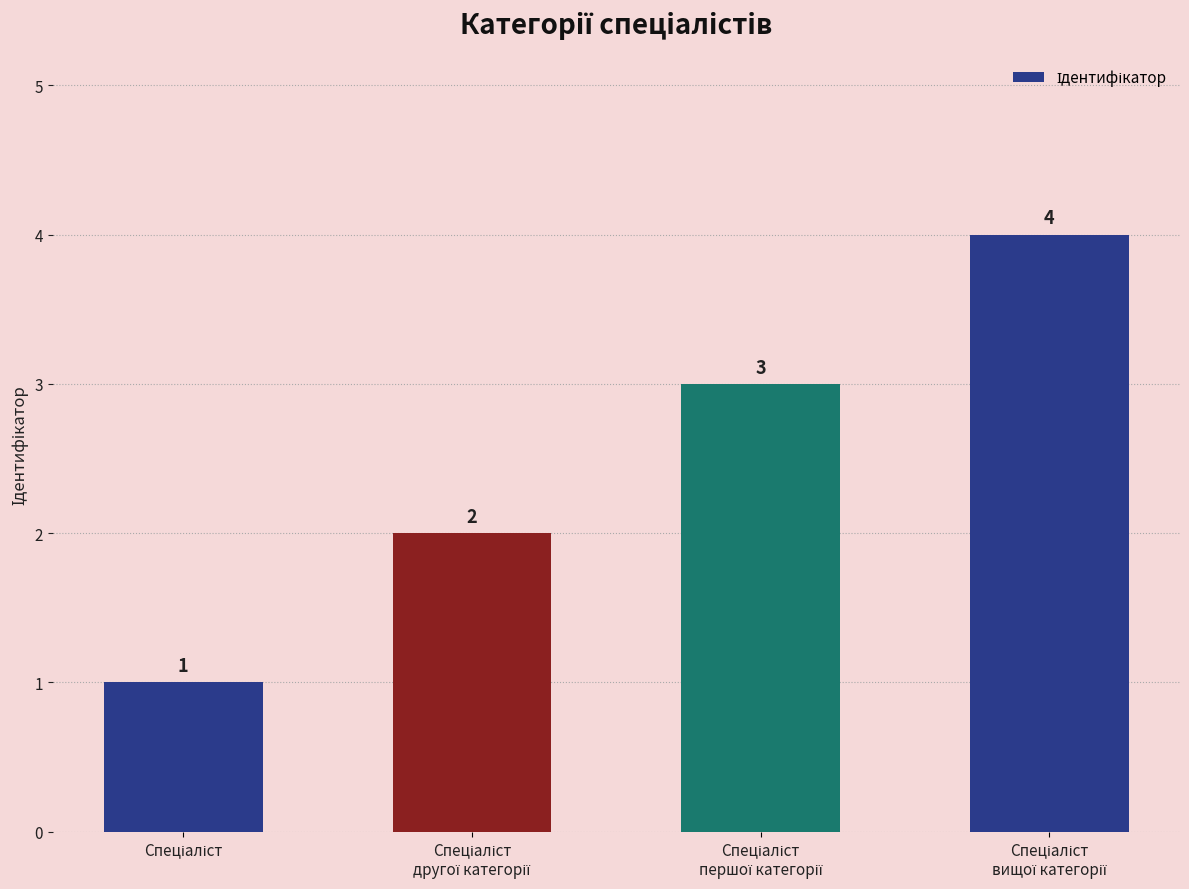

What is the maximum value shown in the chart?

4